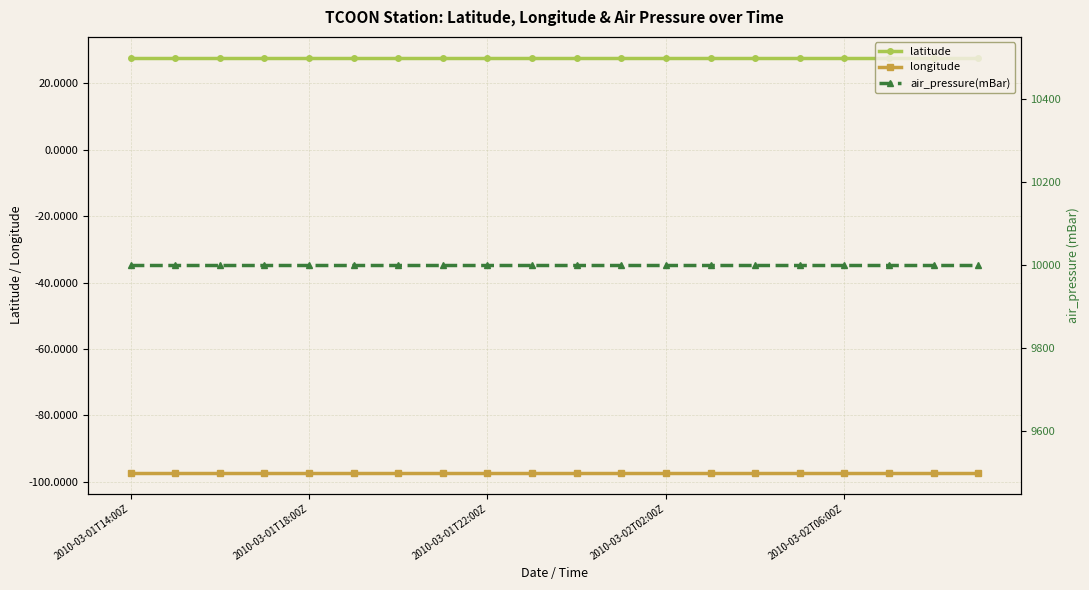

How many lines are shown in the chart?

3